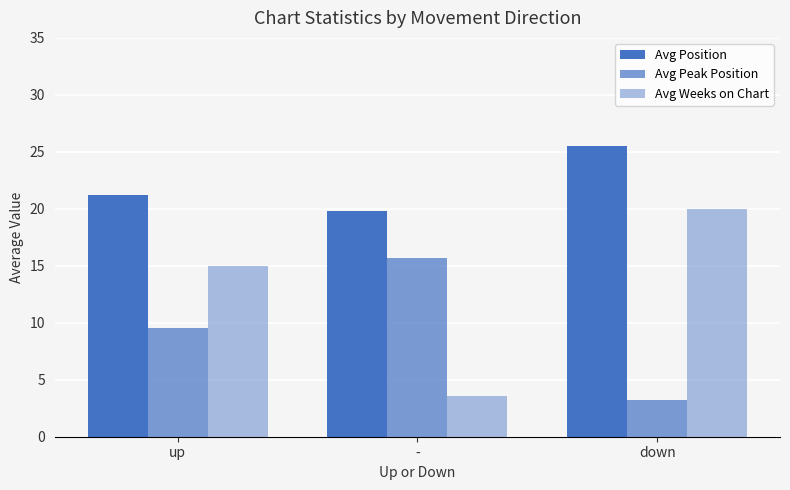

What is the value of the Avg Peak Position bar at the 2nd from the left?

15.7